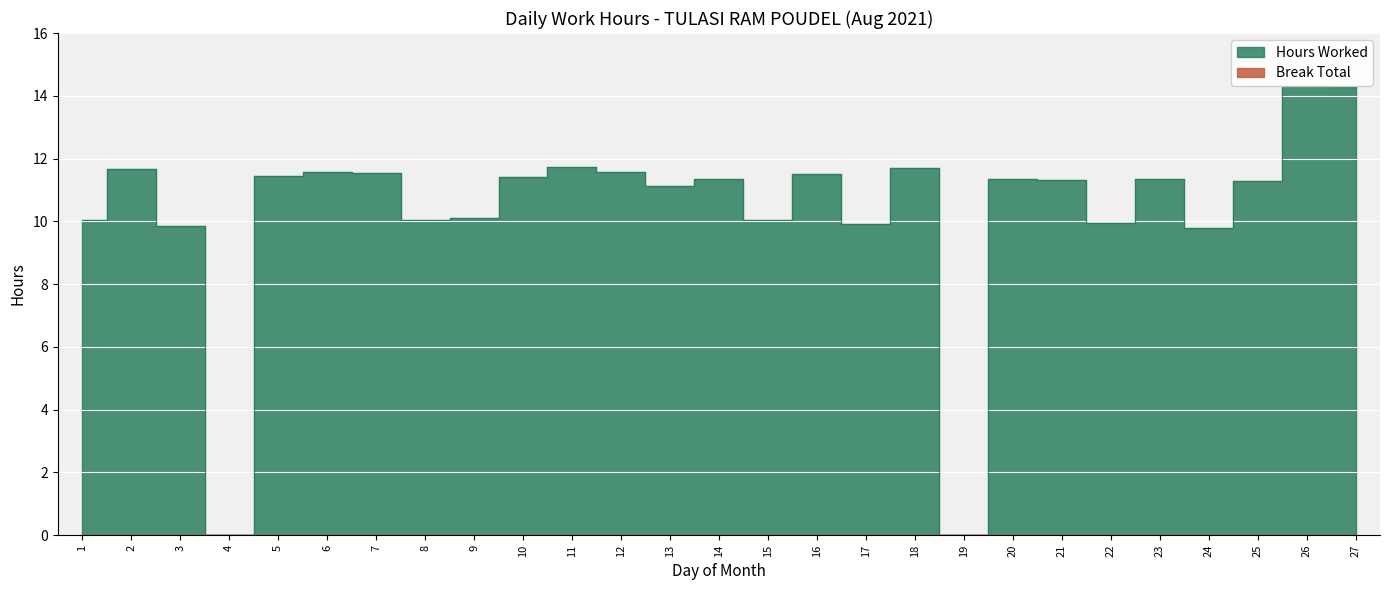

At which category does the chart reach its peak across all series?

26